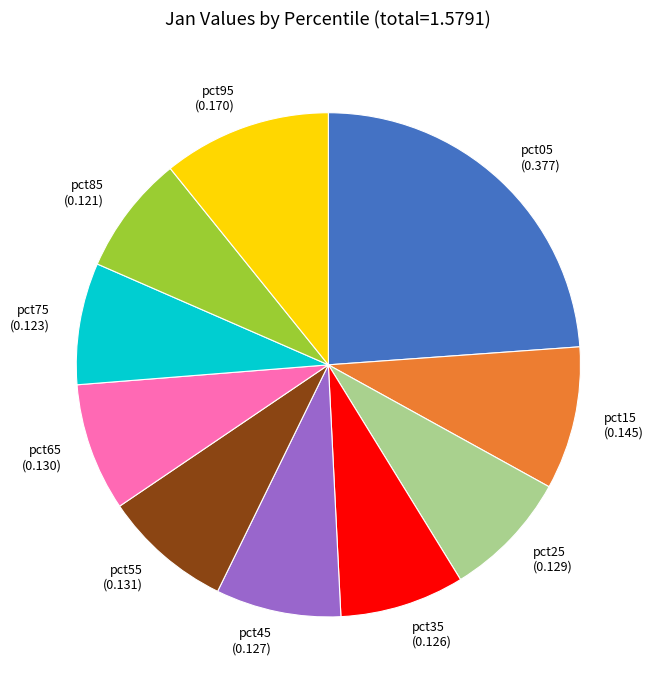

The pct95 slice represents 11% of the pie. True or false?

True